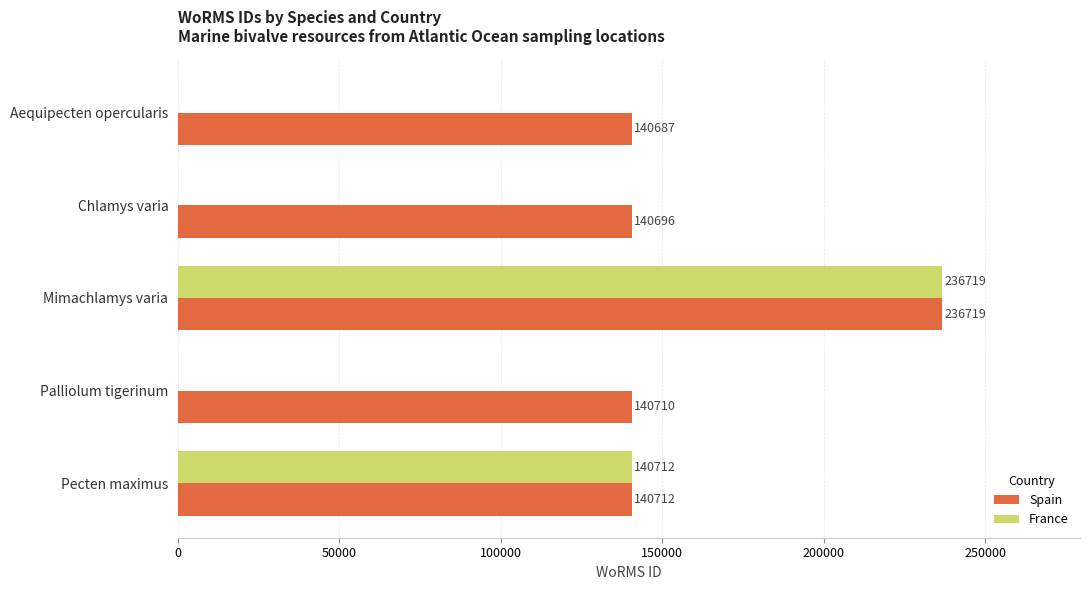

Which series changed the most between Mimachlamys varia and Palliolum tigerinum?

France